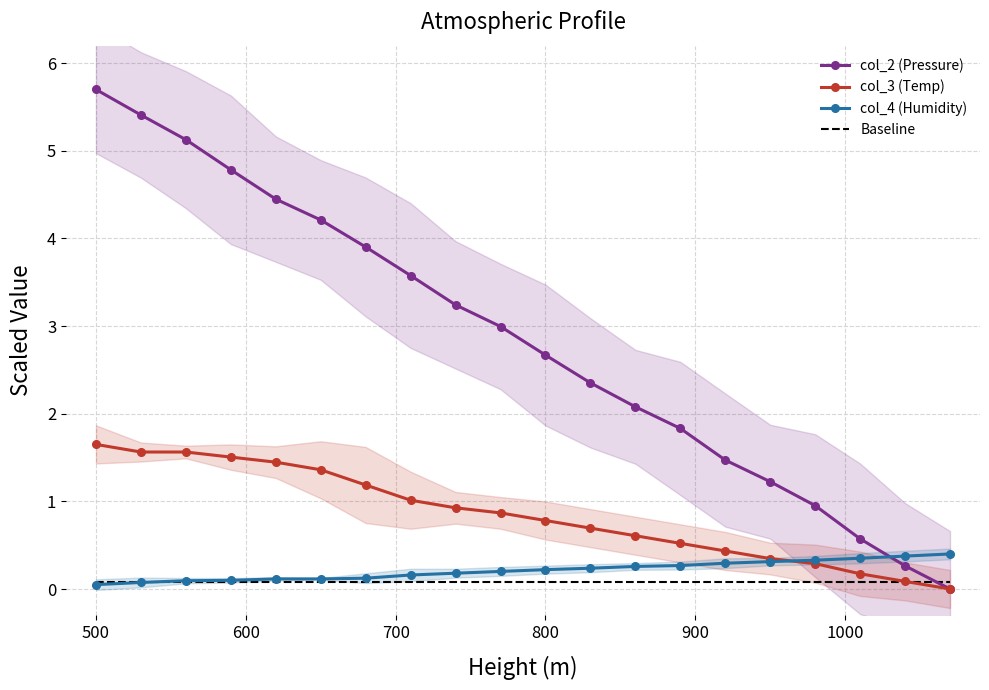

At how many categories does at least one series exceed 3?

9